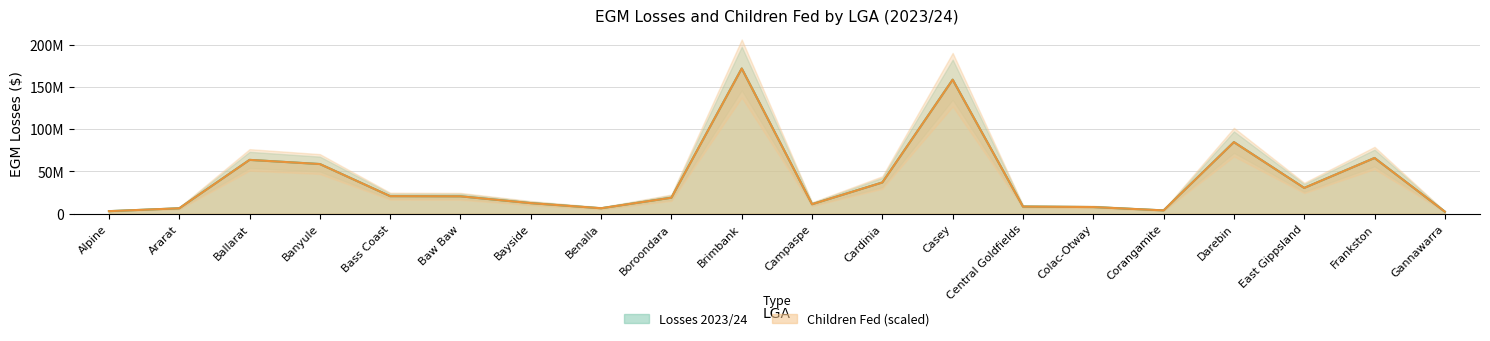

What position from the right is Bayside?

14